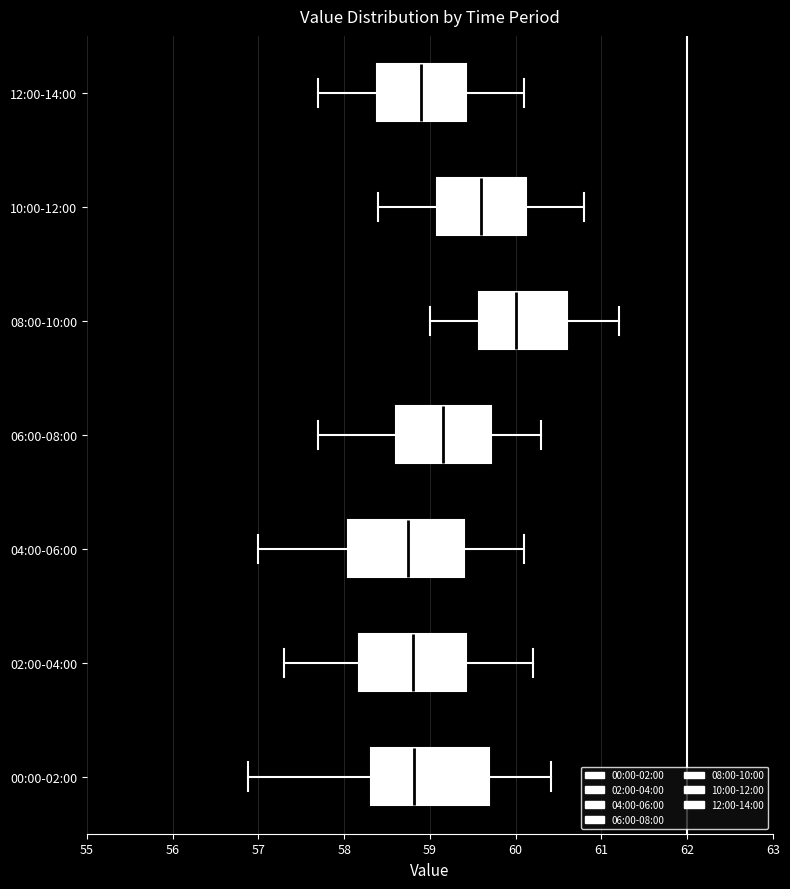

Where does the left whisker of the box for 08:00-10:00 end on the x-axis? The values are not printed on the chart, so give them approximately, as read against the axis.

59.0